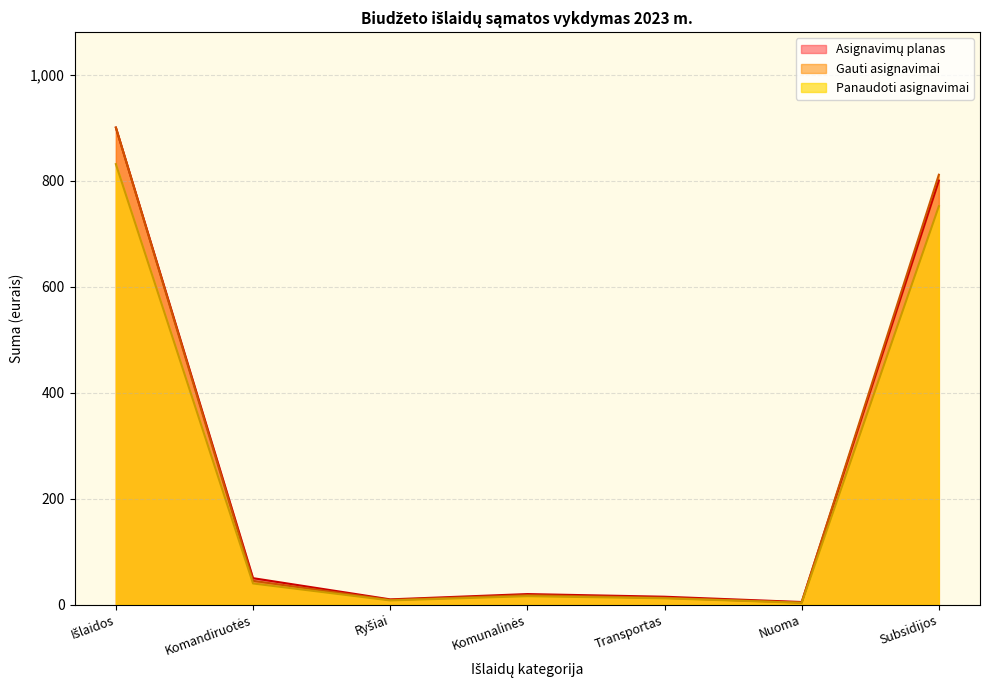

True or false: Gauti asignavimai and Asignavimų planas intersect in this chart.

False